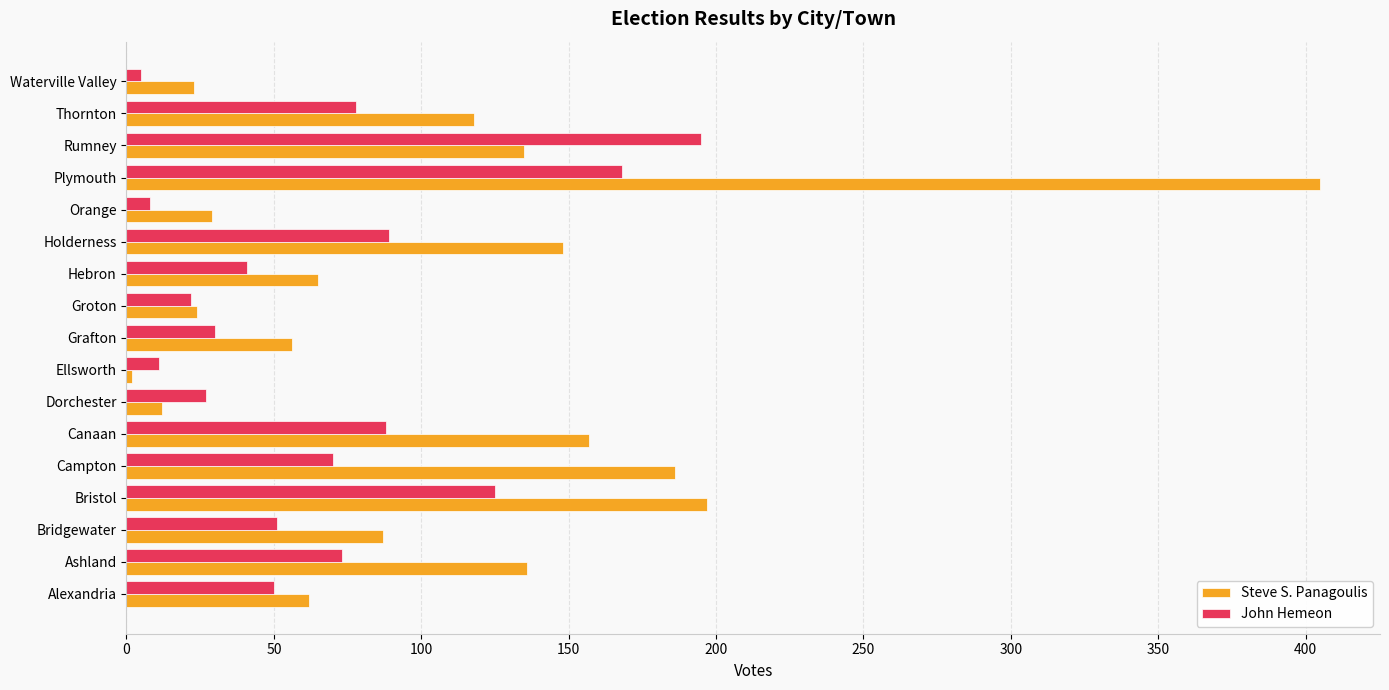

At how many categories does at least one series exceed 372?

1